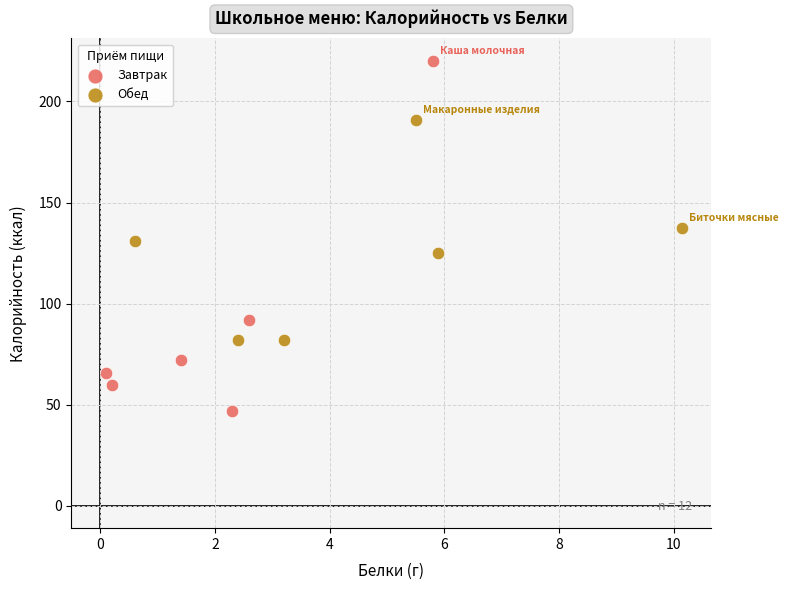

Which series has the largest Y range (max minus min)?

Завтрак